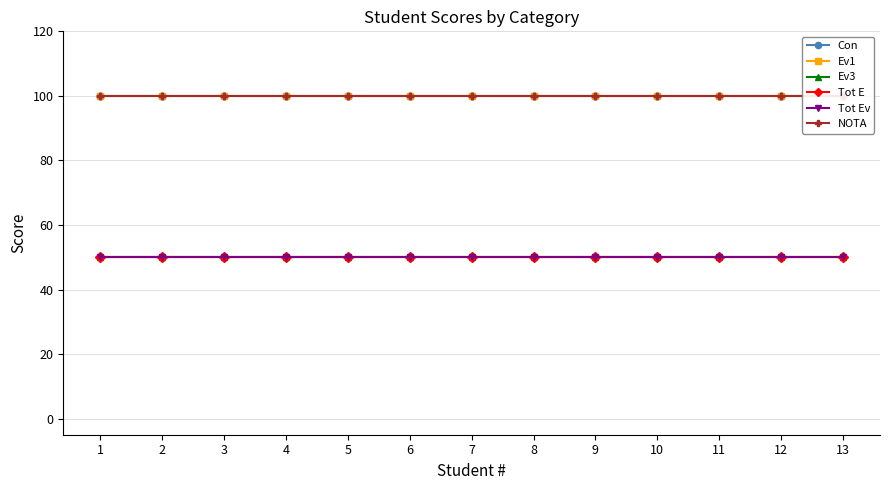

What is the total value across all series at 4?

450